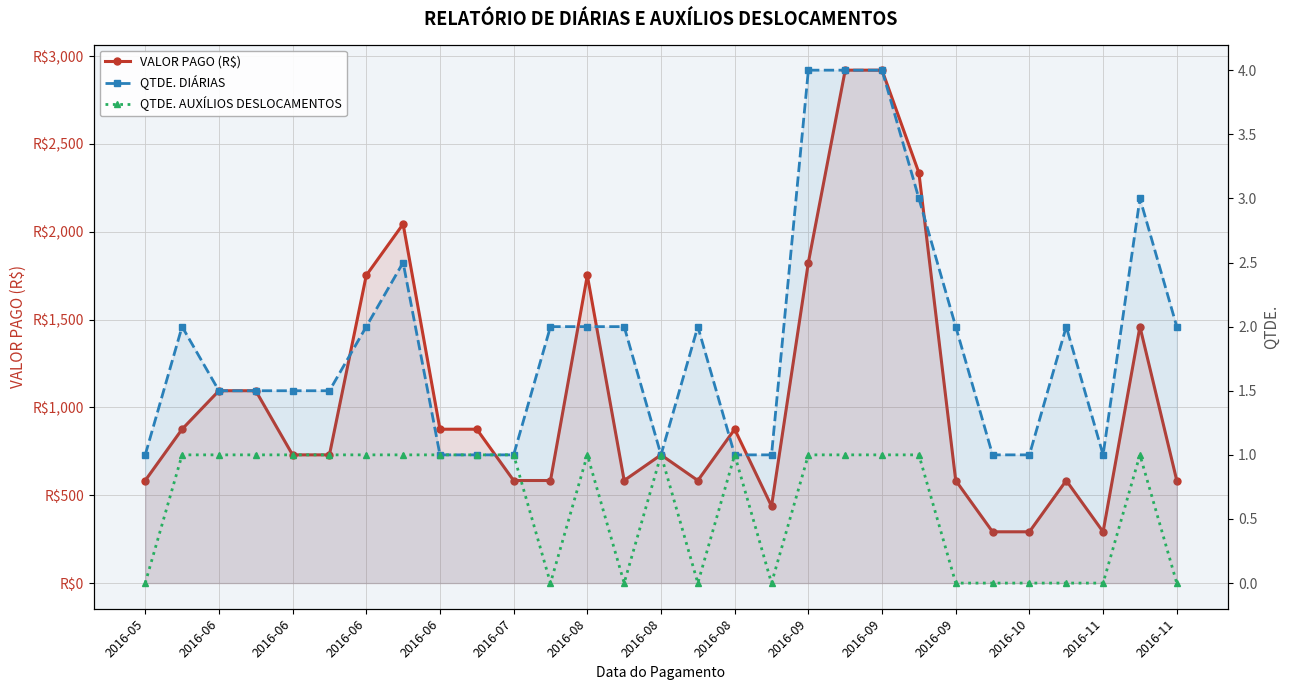

How many data points in QTDE. AUXÍLIOS DESLOCAMENTOS are less than 1?

11